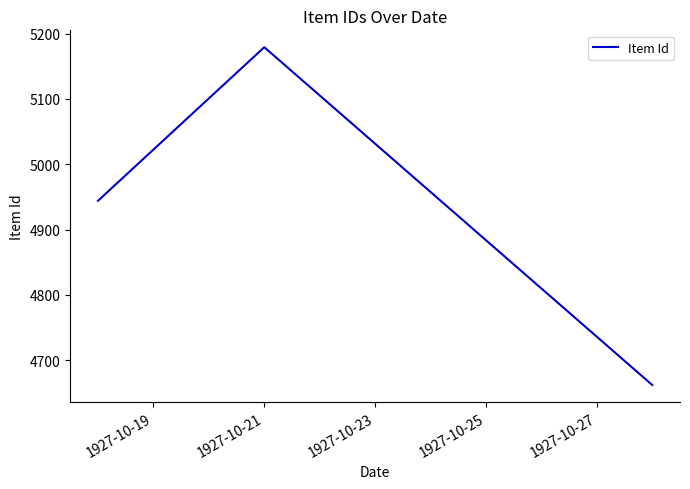

What is the smallest value displayed?

4662